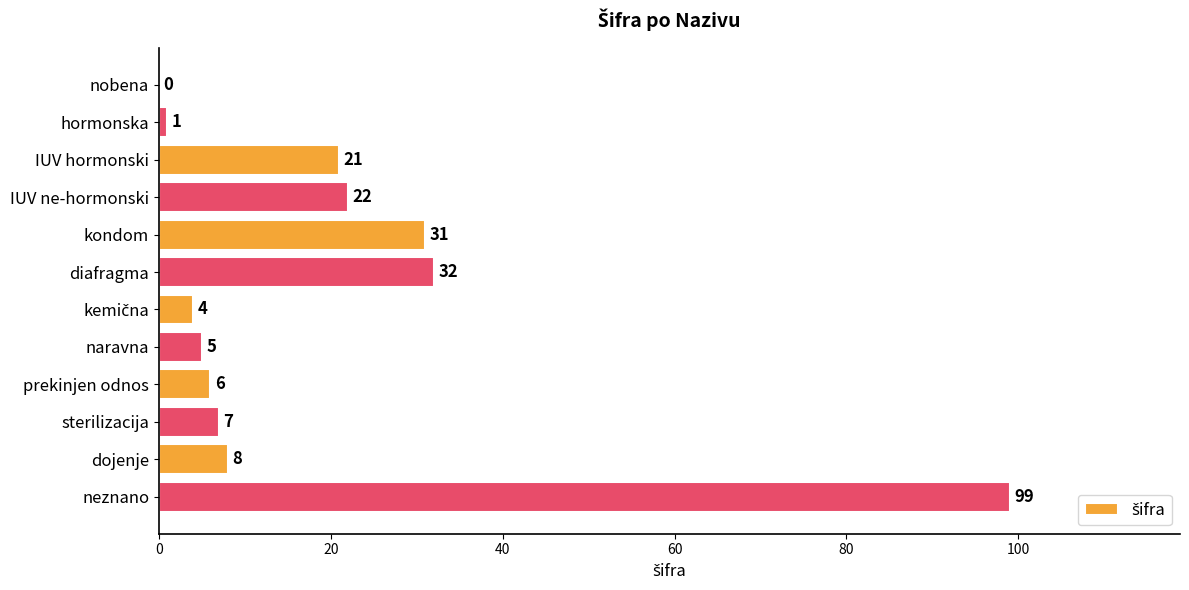

At which label is the value closest to 49?

diafragma